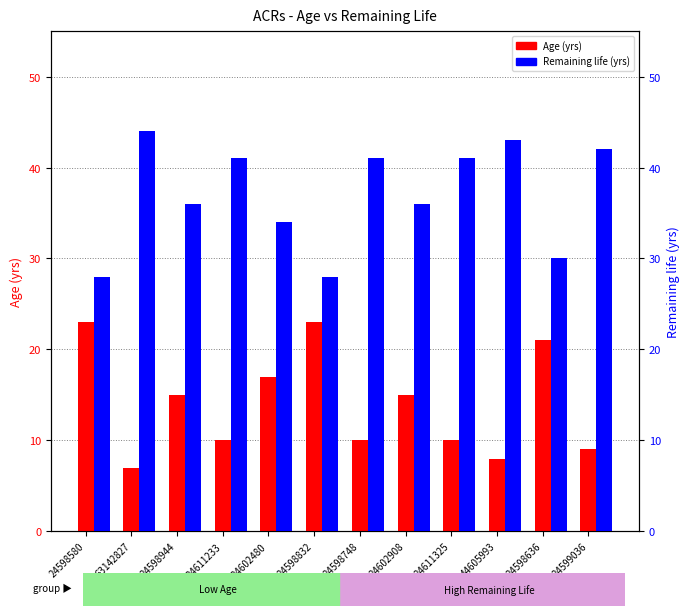

Reading left to right, transcribe all the data shown in this chart.

Age (yrs): 24598580=23	63142827=7	24598944=15	24611233=10	24602480=17	24598832=23	24598748=10	24602908=15	24611325=10	44605993=8	24598636=21	24599036=9
Remaining life (yrs): 24598580=28	63142827=44	24598944=36	24611233=41	24602480=34	24598832=28	24598748=41	24602908=36	24611325=41	44605993=43	24598636=30	24599036=42